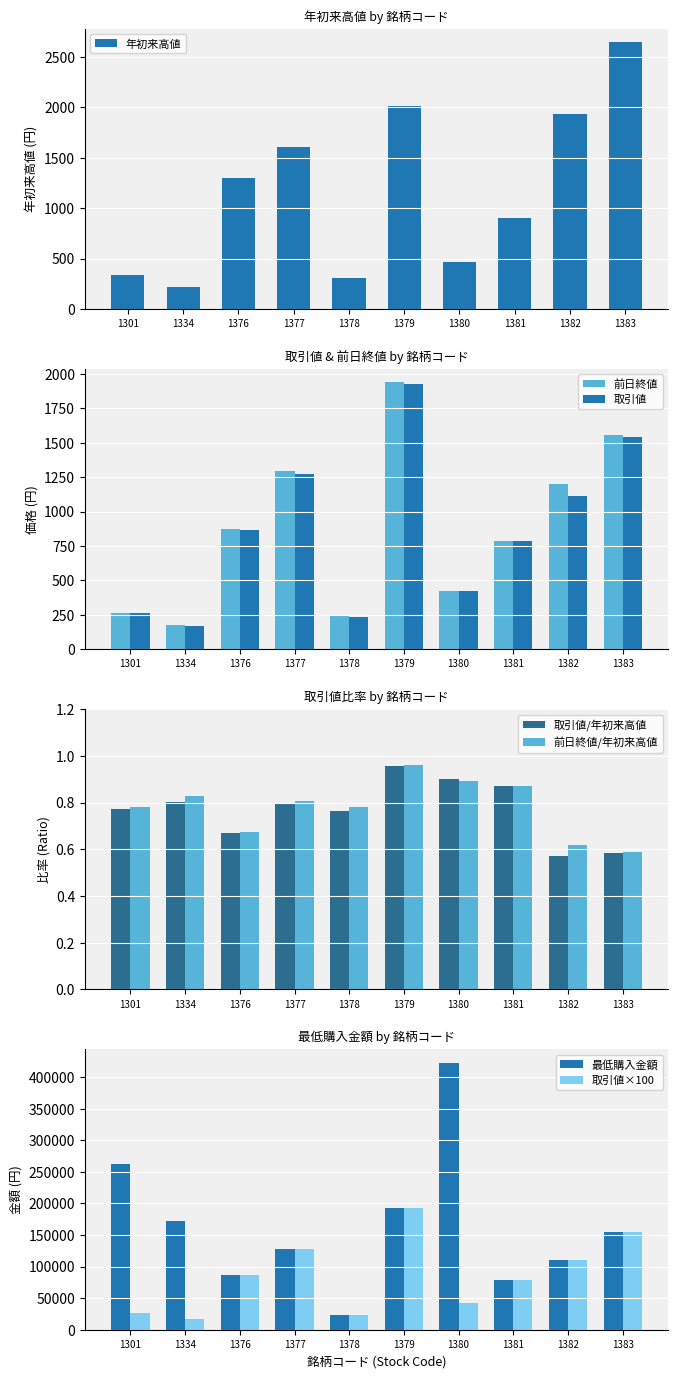

What is the total value across all series at 1377?

131882